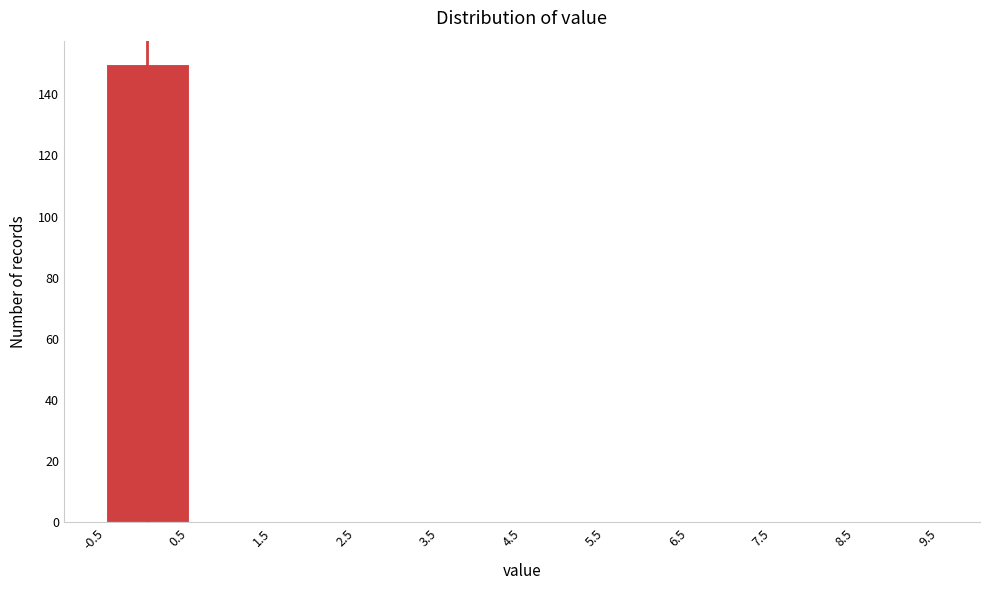

Over which range of the x-axis is the bar tallest?

-0.5 to 0.5